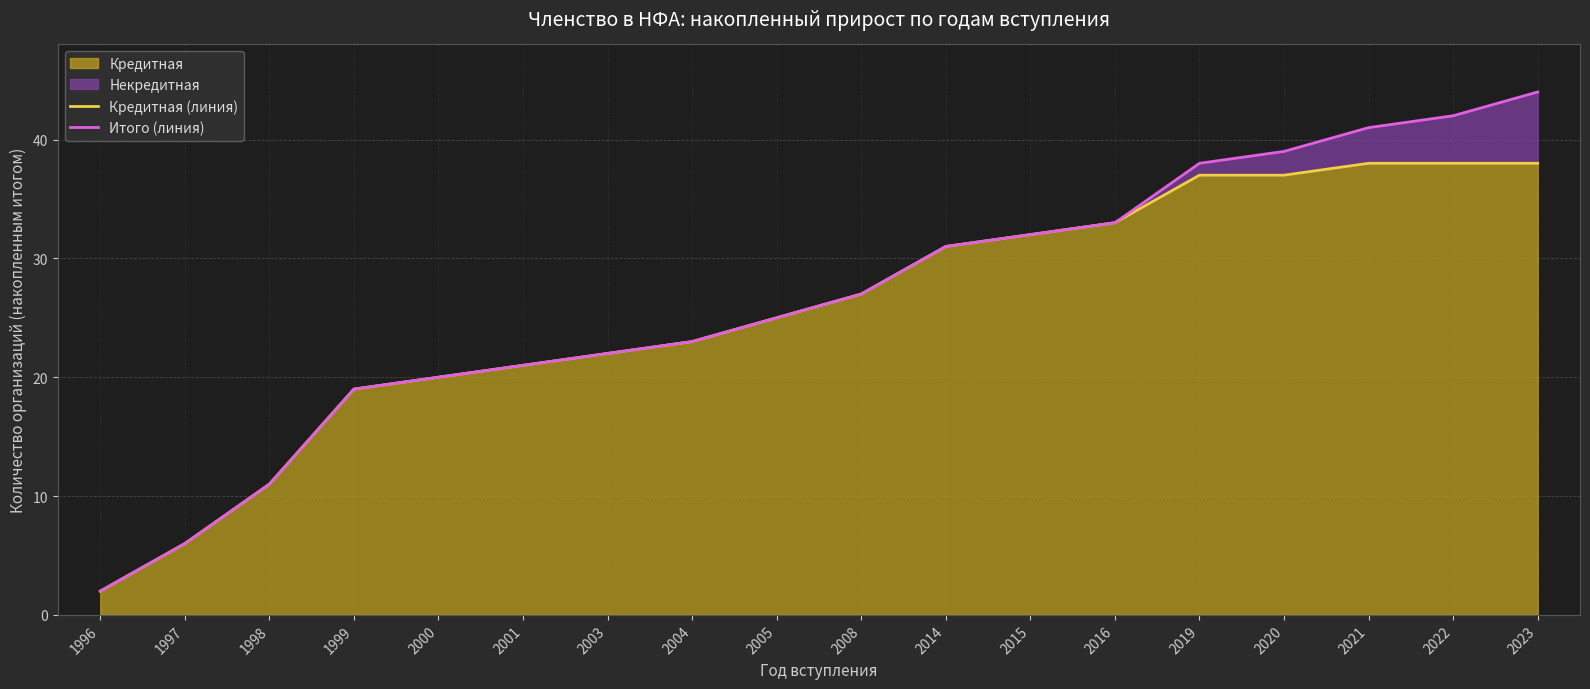

List the labels in order of Итого (линия) value, largest first.

2023, 2022, 2021, 2020, 2019, 2016, 2015, 2014, 2008, 2005, 2004, 2003, 2001, 2000, 1999, 1998, 1997, 1996